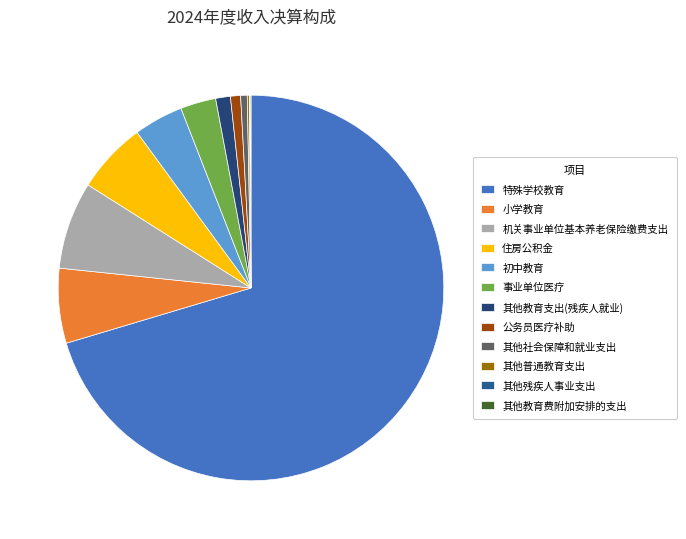

Is the sum of 其他普通教育支出 and 小学教育 greater than half?

No